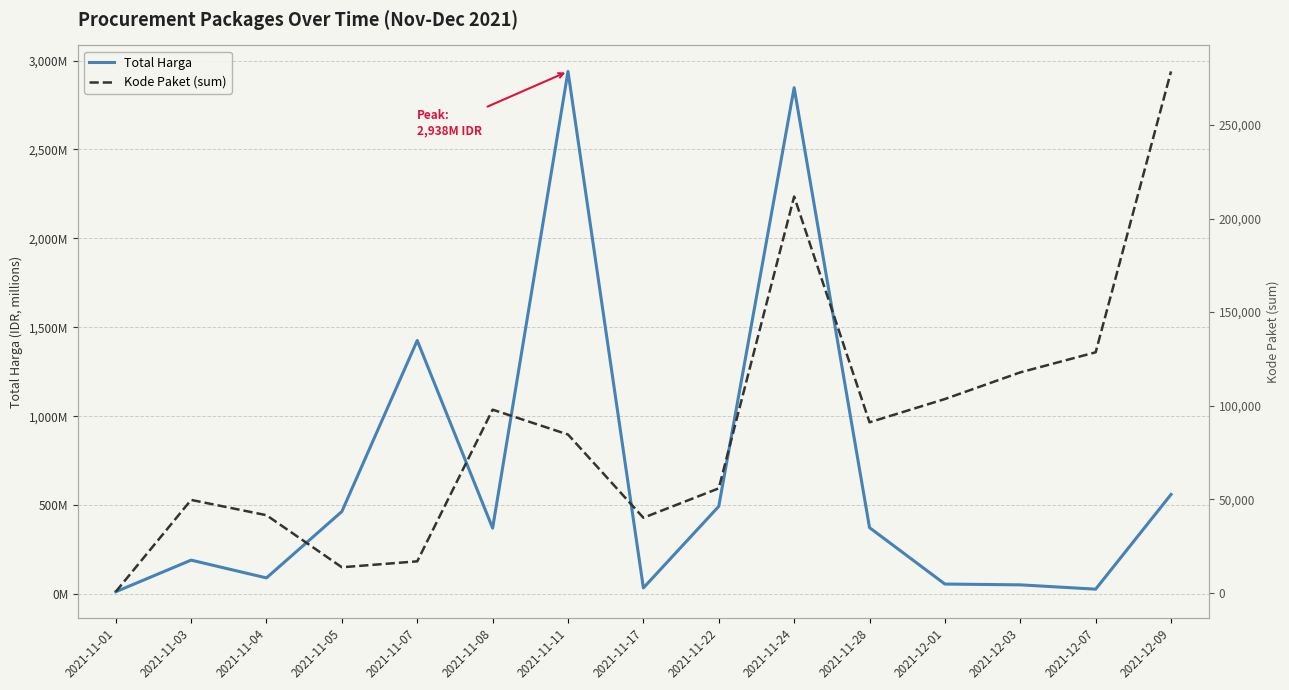

Reading left to right, what are all the values shown in this chart?

Total Harga: 12787500	190631270	90671200	464002100	1425867900	370586800	2938833240	34292000	493000000	2847327100	373404000	56152800	51601000	27412000	559971000
Kode Paket (sum): 570	49649	41474	13652	16823	97861	84587	40112	55826	211746	91101	103541	117783	128516	278590